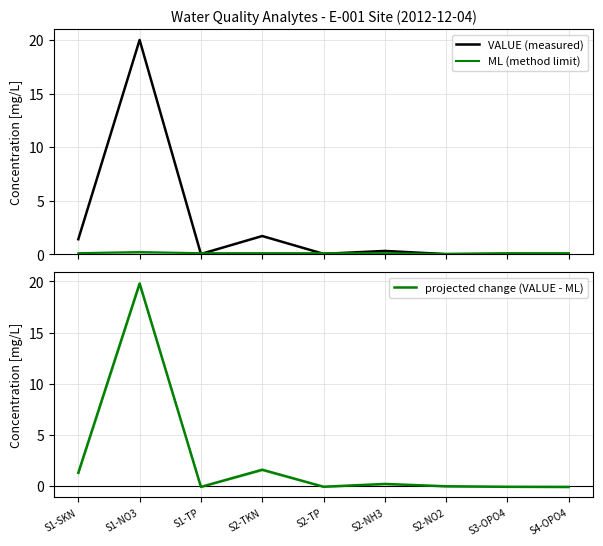

What is the difference between the maximum and minimum values in the ML (method limit) series?

0.2